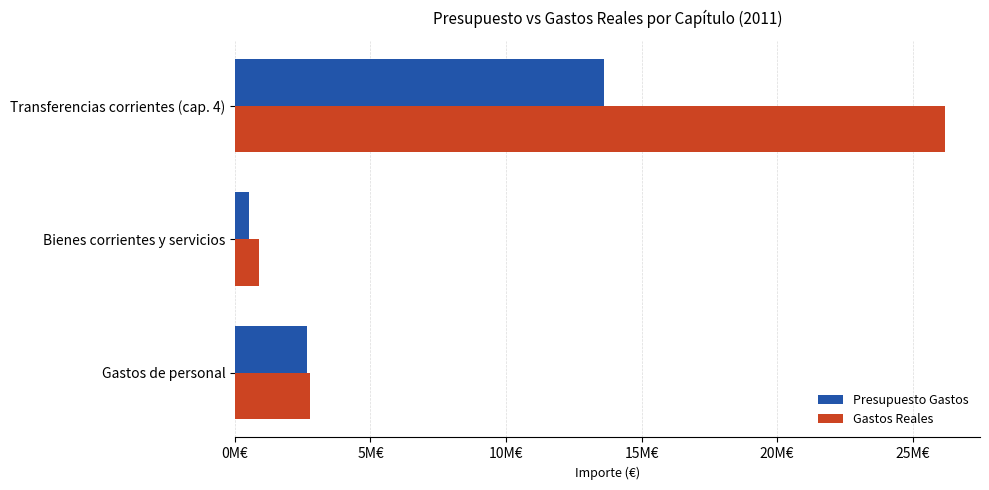

Which series has the largest range (max minus min)?

Gastos Reales